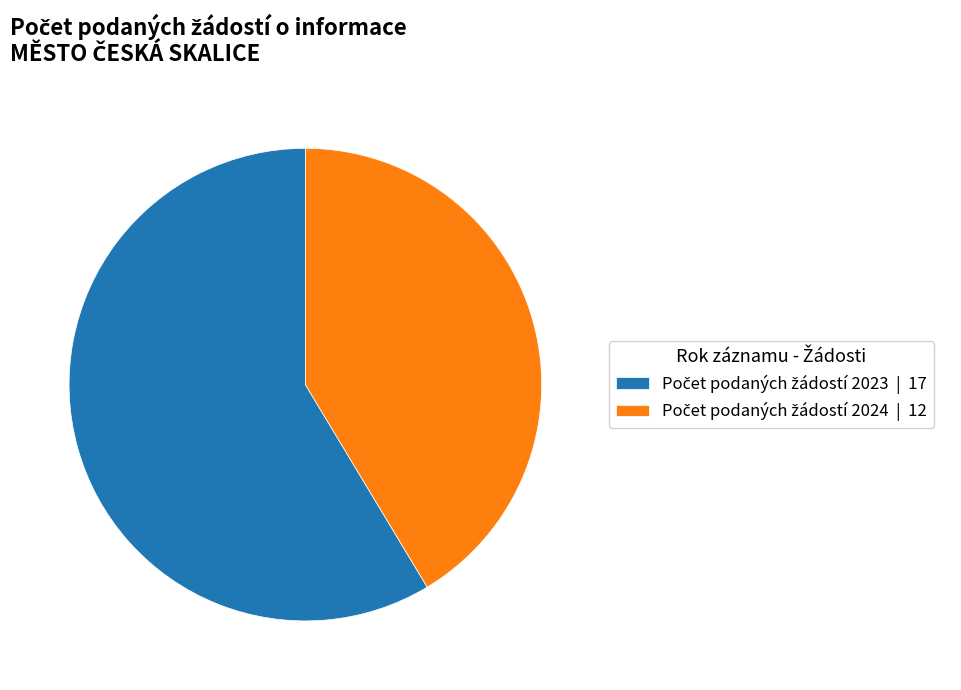

Is there any slice that represents more than half of the pie?

Yes